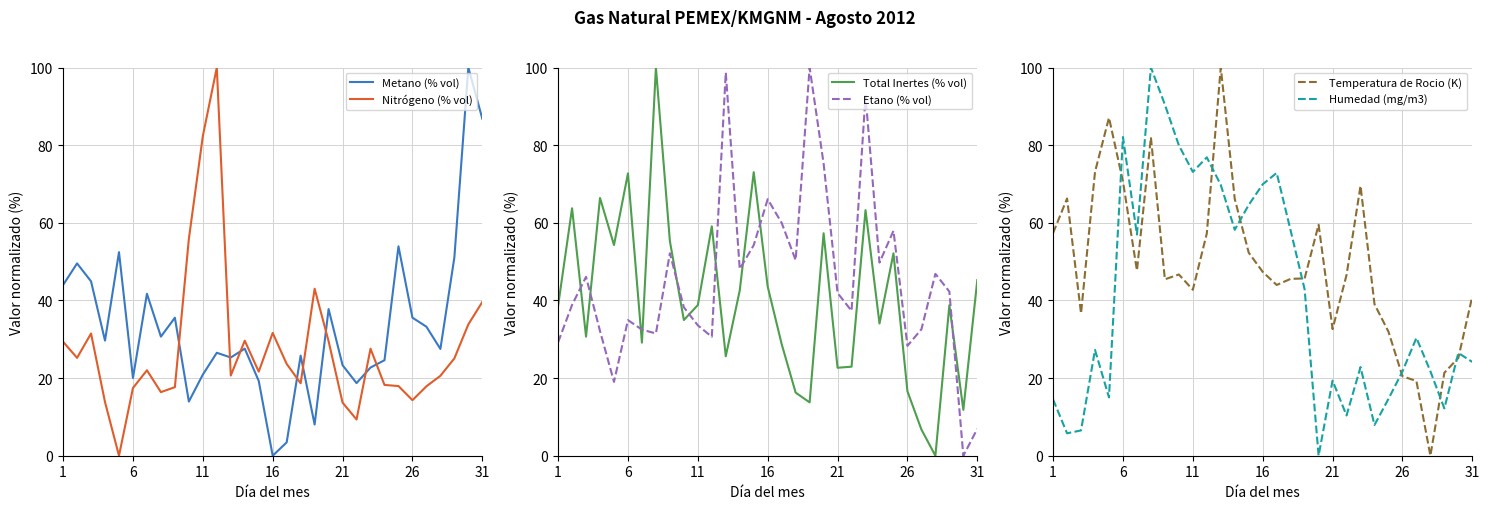

Between 25 and 26, which is larger?

25